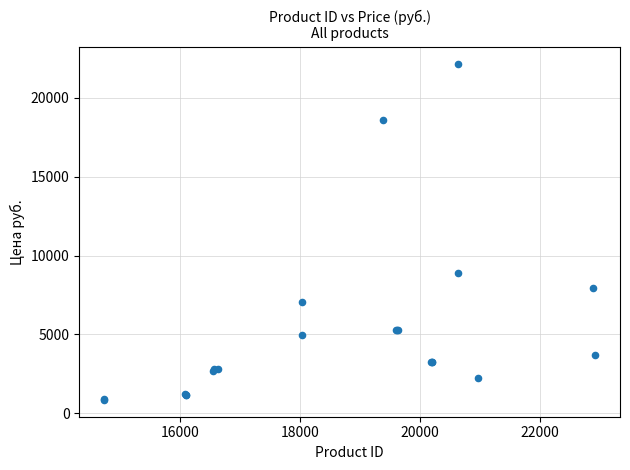

What Y value in the scatter plot is closest to 11512?

8882.0